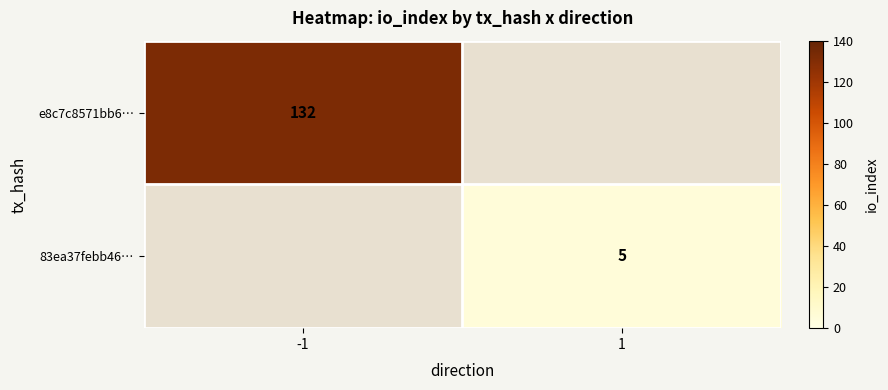

The e8c7c8571bb6… series shows 132 at -1. True or false?

True